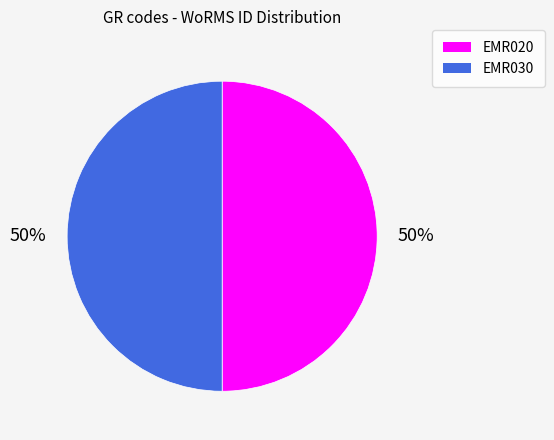

What is the ratio of the value at EMR030 to the value at EMR020?

1.0